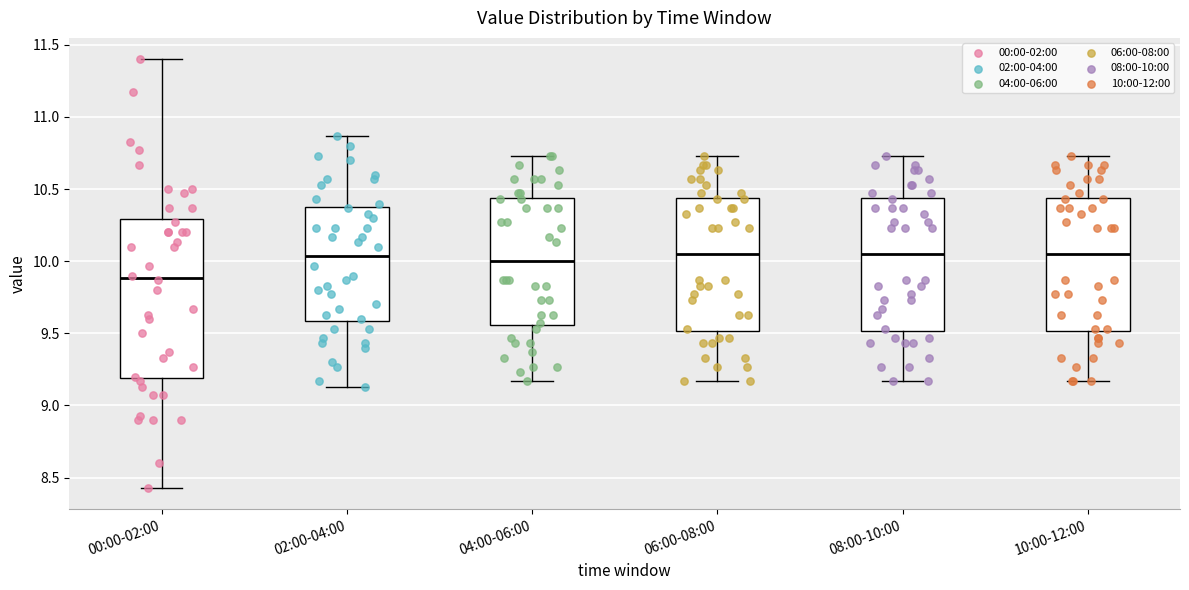

Where is the upper edge of the box for 08:00-10:00 on the y-axis? The values are not printed on the chart, so give them approximately, as read against the axis.

10.45